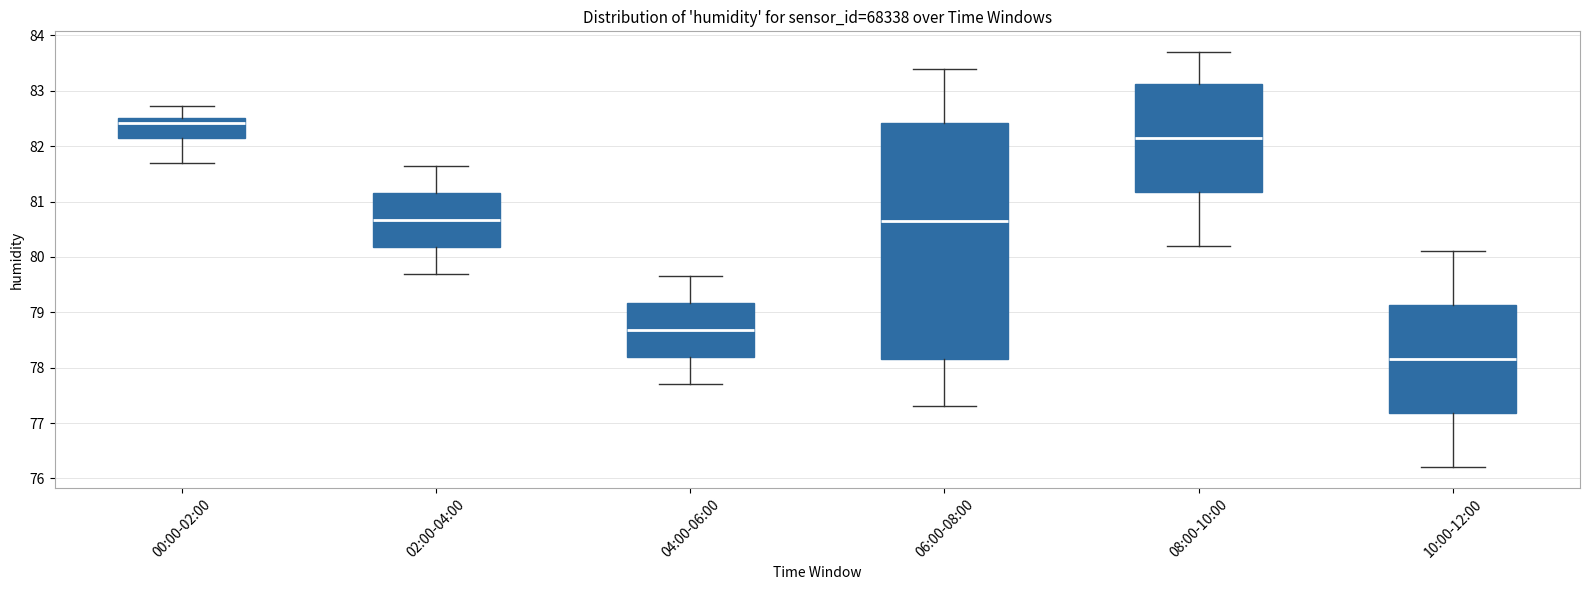

Where does the median line of the box for 08:00-10:00 sit on the y-axis? The values are not printed on the chart, so give them approximately, as read against the axis.

82.2